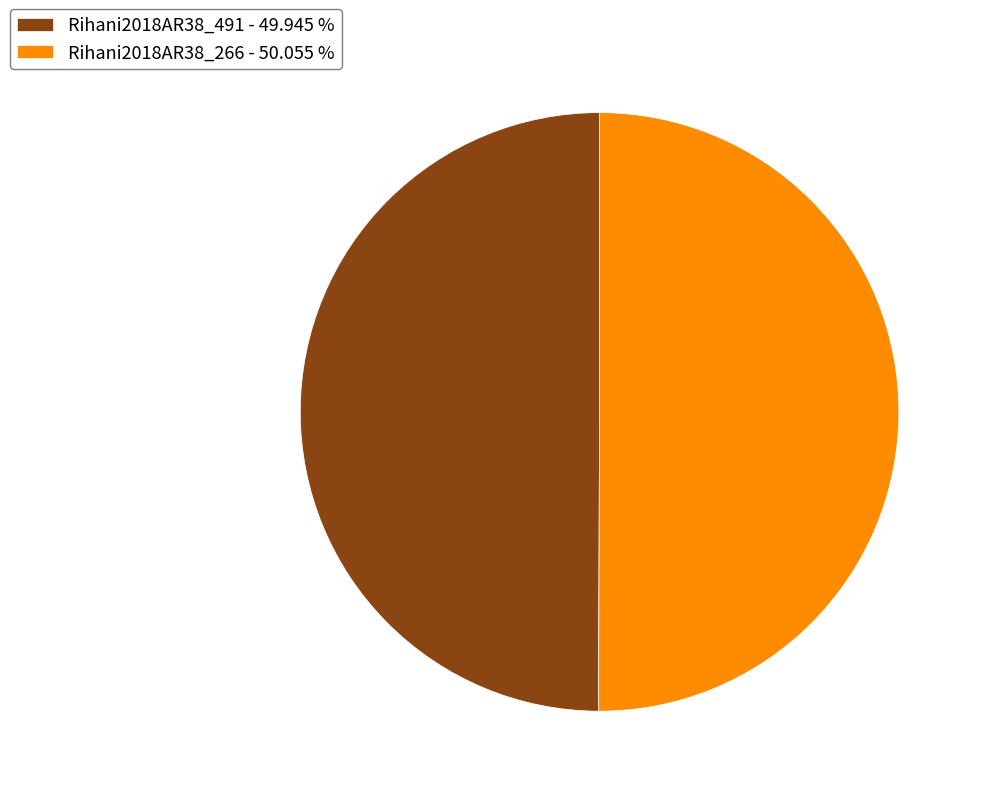

What is the ratio of the value at Rihani2018AR38_491 to the value at Rihani2018AR38_266?

1.0